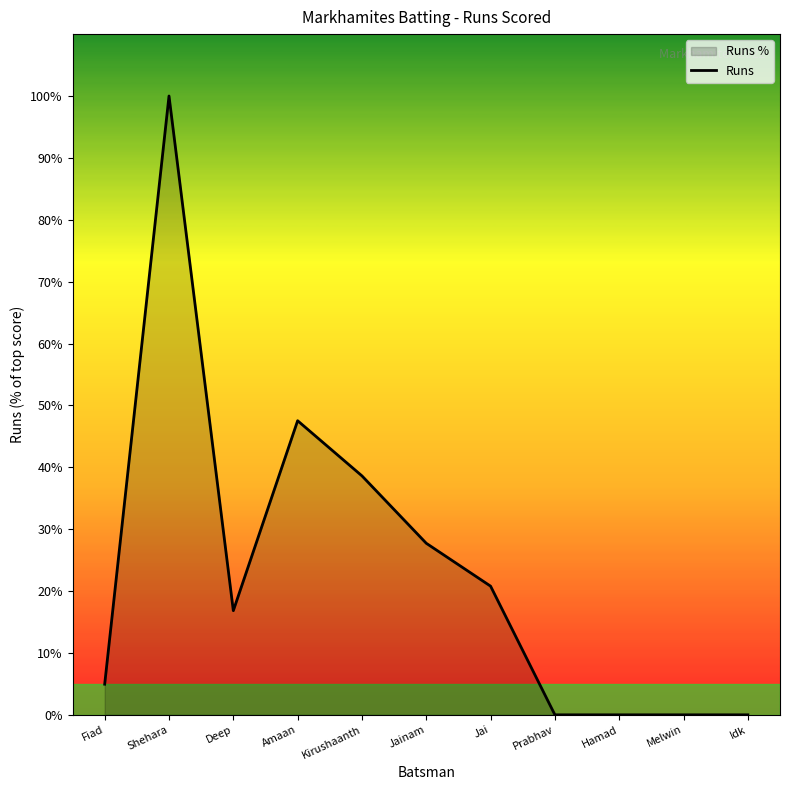

Where is the data nearest to the value 50?

Amaan